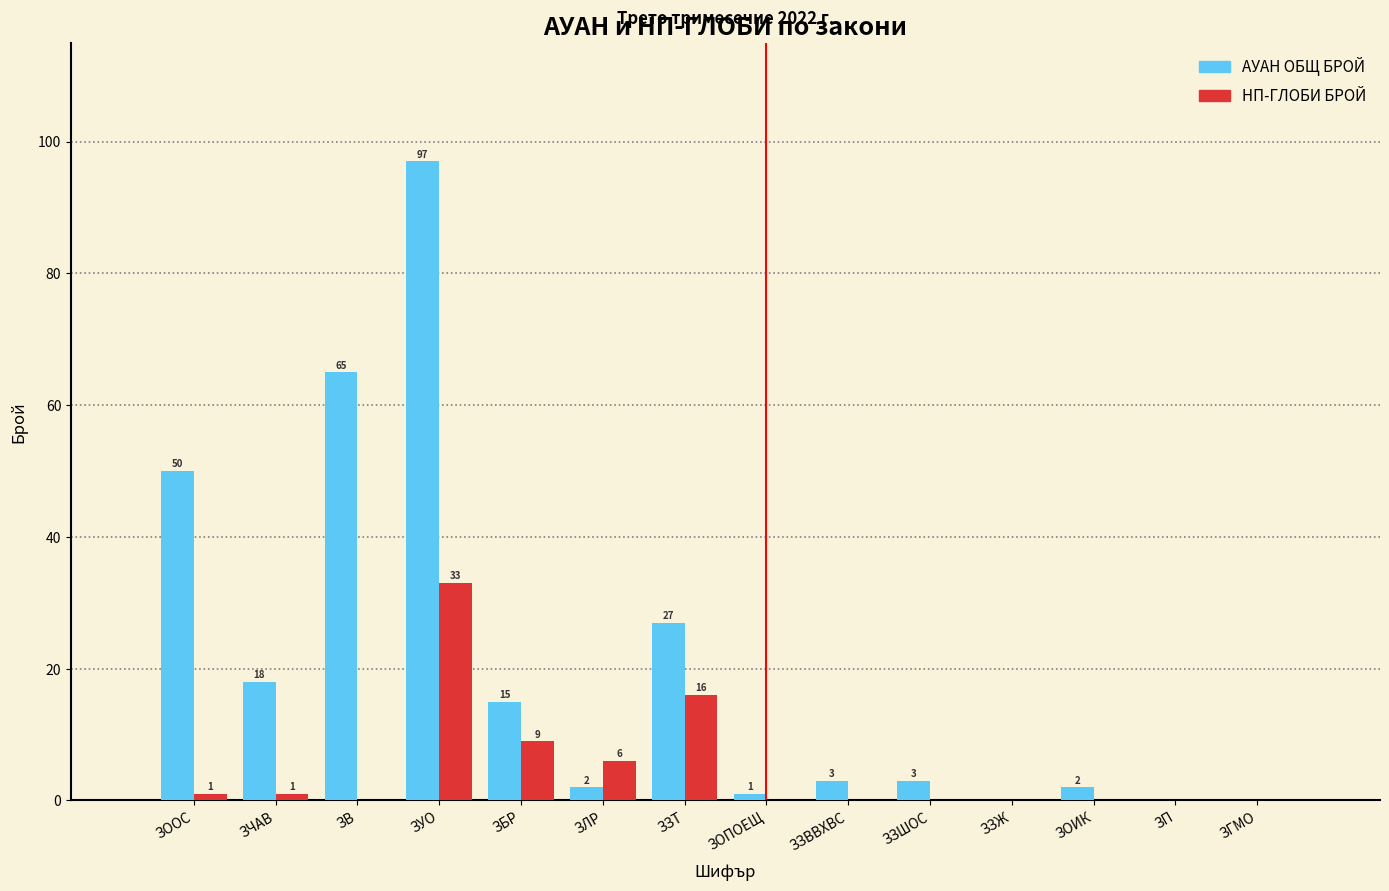

Reading left to right, list all the values displayed in this chart.

АУАН ОБЩ БРОЙ: ЗООС=50	ЗЧАВ=18	ЗВ=65	ЗУО=97	ЗБР=15	ЗЛР=2	ЗЗТ=27	ЗОПОЕЩ=1	ЗЗВВХВС=3	ЗЗШОС=3	ЗЗЖ=0	ЗОИК=2	ЗП=0	ЗГМО=0
НП-ГЛОБИ БРОЙ: ЗООС=1	ЗЧАВ=1	ЗВ=0	ЗУО=33	ЗБР=9	ЗЛР=6	ЗЗТ=16	ЗОПОЕЩ=0	ЗЗВВХВС=0	ЗЗШОС=0	ЗЗЖ=0	ЗОИК=0	ЗП=0	ЗГМО=0